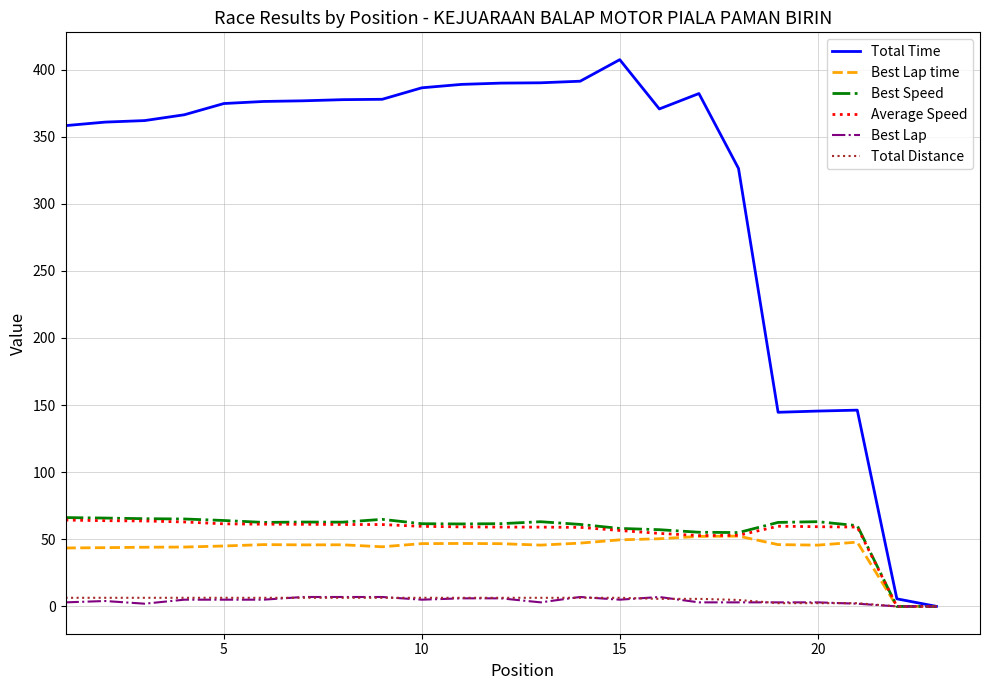

What is the greatest value displayed?

407.4